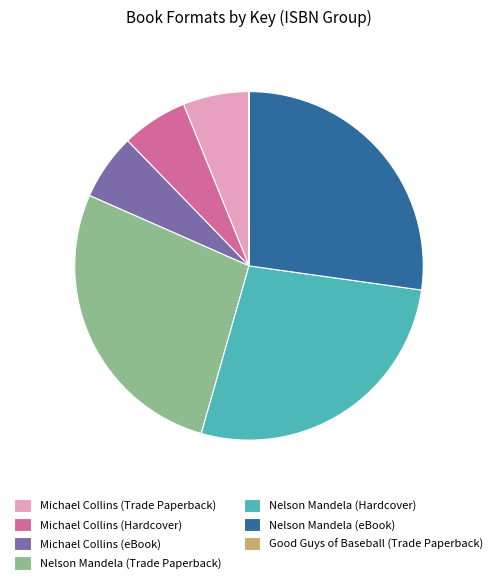

Is the sum of Michael Collins (eBook) and Michael Collins (Hardcover) greater than half?

No